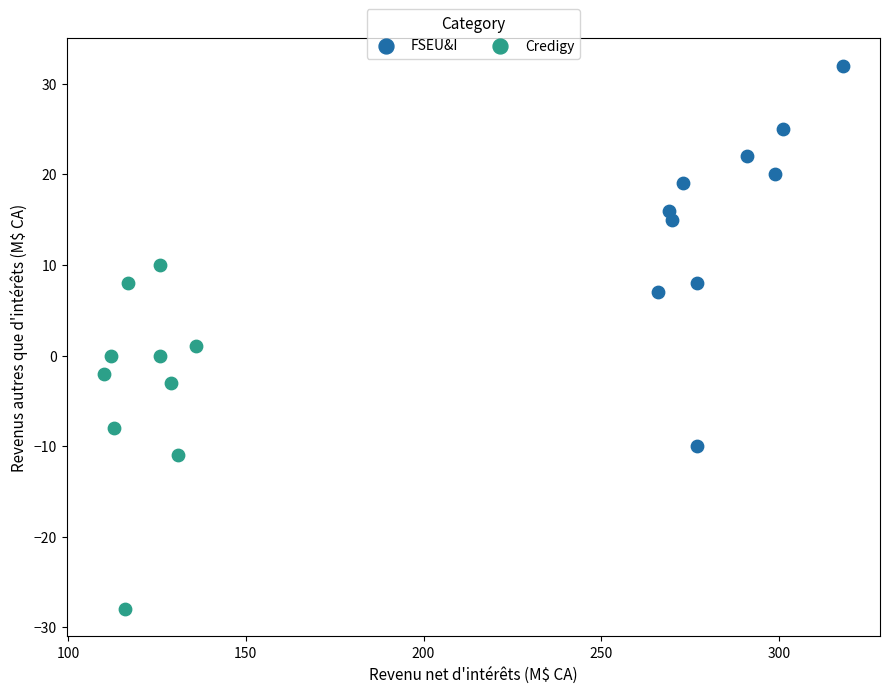

Which series has the largest Y range (max minus min)?

FSEU&I